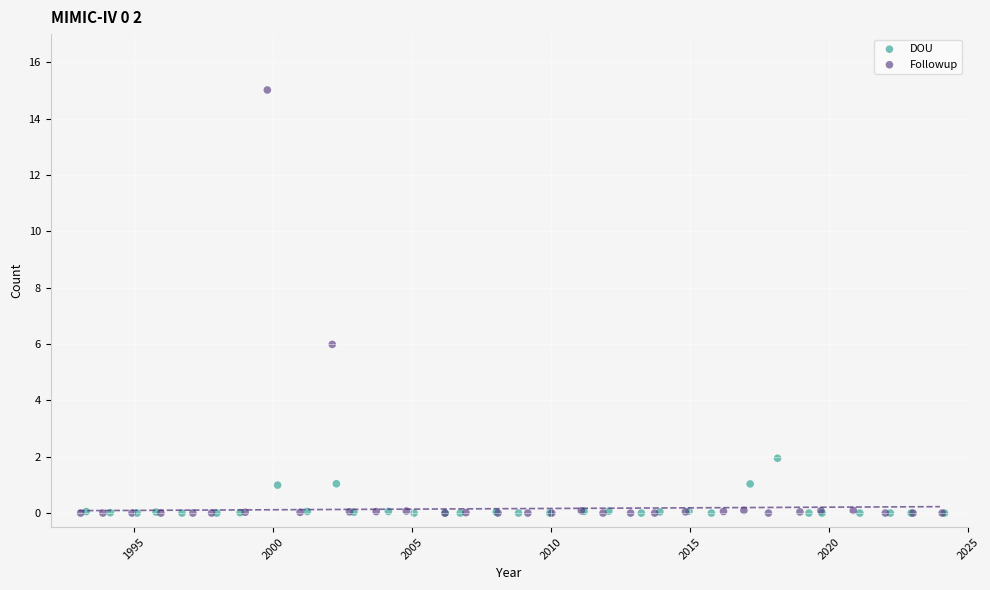

What are all the series names shown in the legend?

DOU, Followup